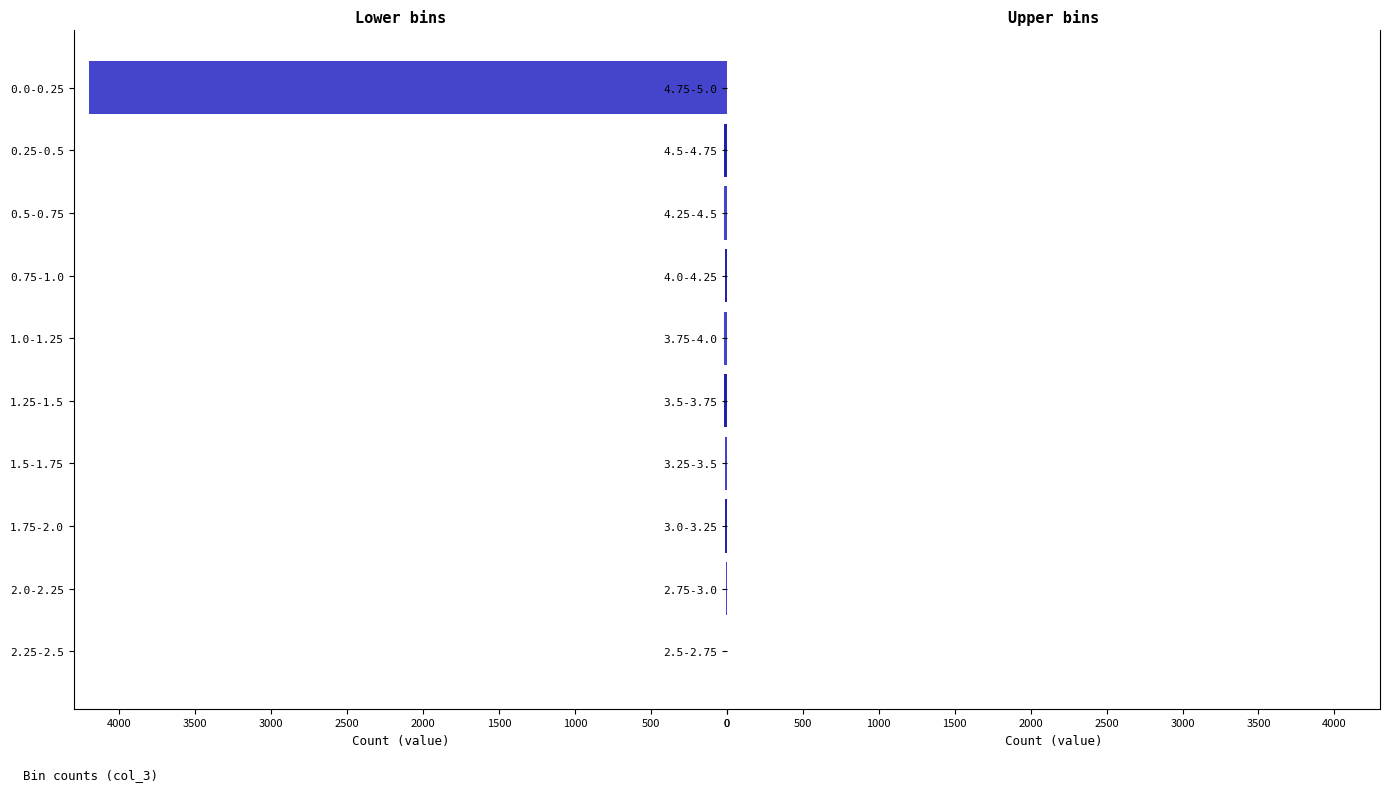

True or false: Right side has a value of -1 at 3.25-3.5.

False